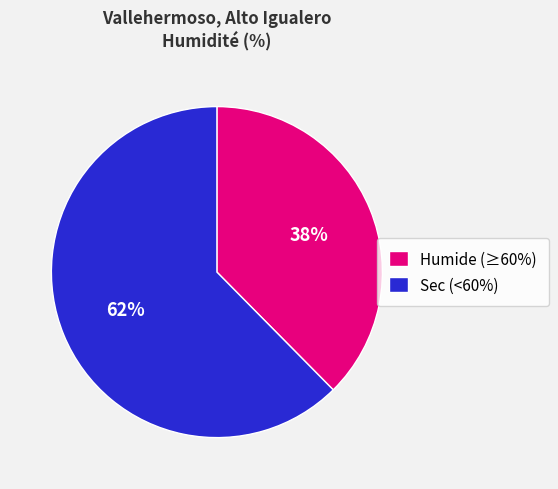

Does any single category account for the majority?

Yes